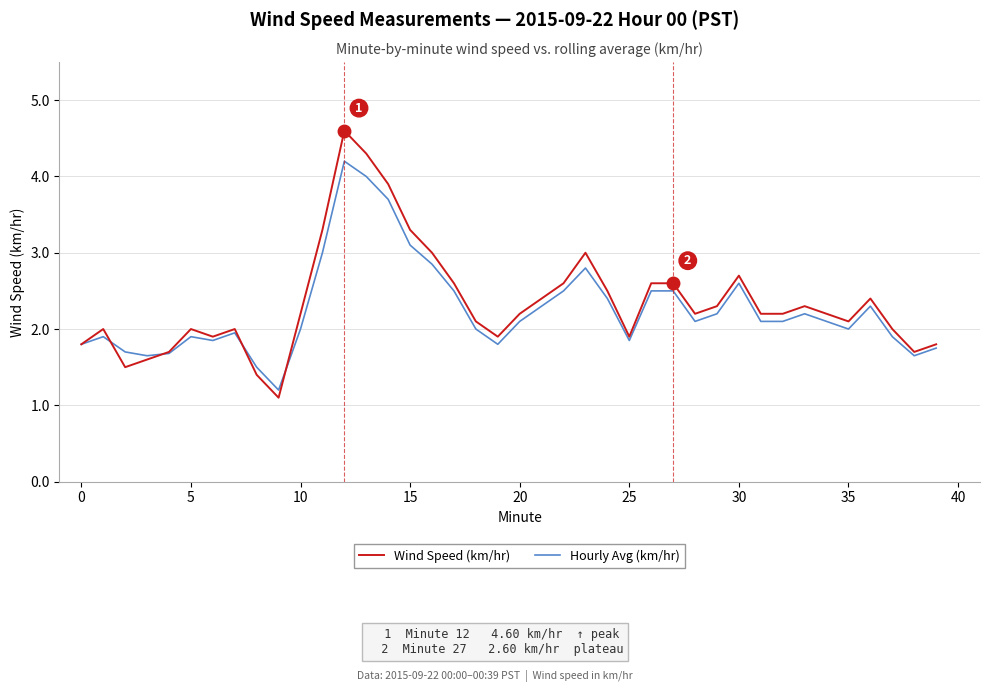

What is the minimum value shown in the chart?

1.1